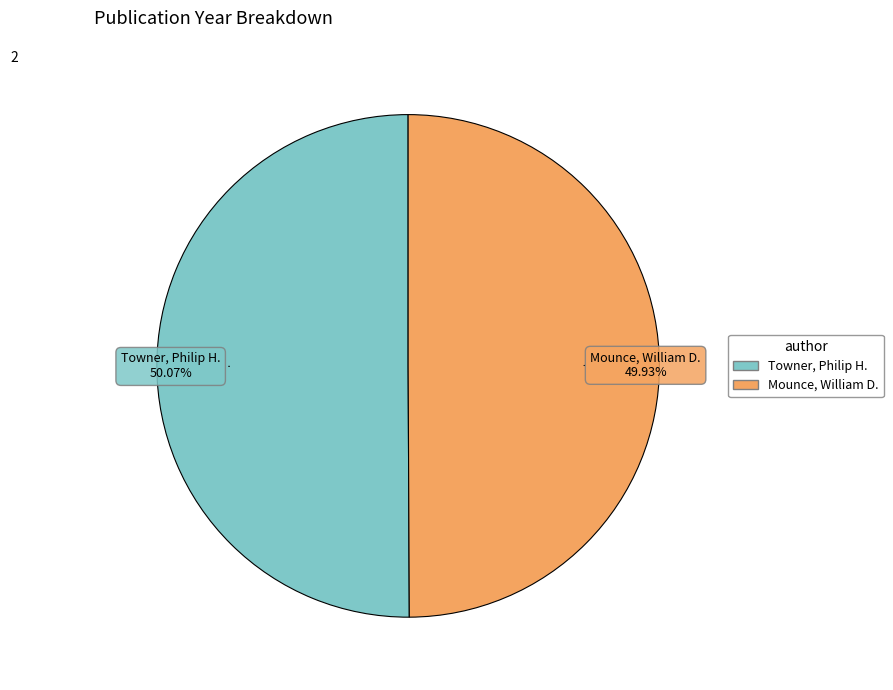

Combined, do Towner, Philip H. and Mounce, William D. account for over 50%?

Yes